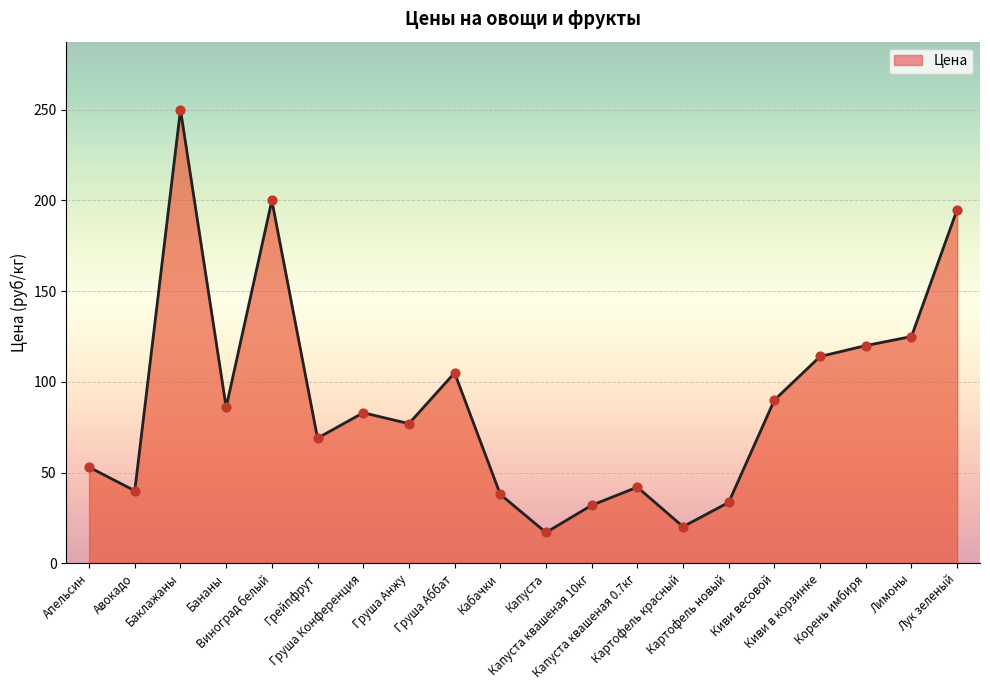

Approximately how many times larger is the value at Грейпфрут compared to Кабачки?

1.8